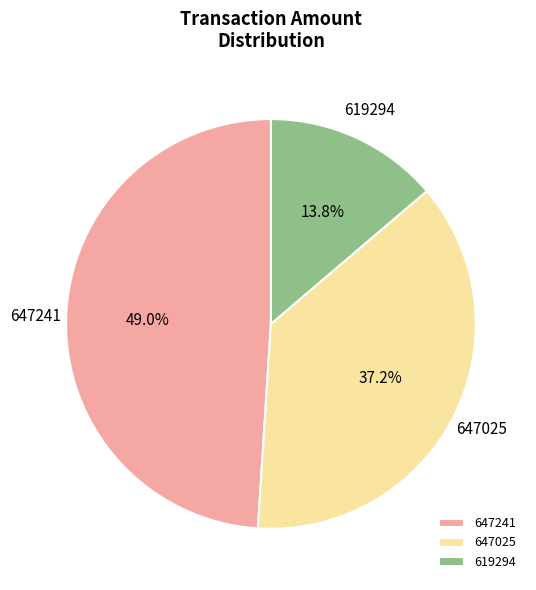

Between 619294 and 647241, which is larger?

647241